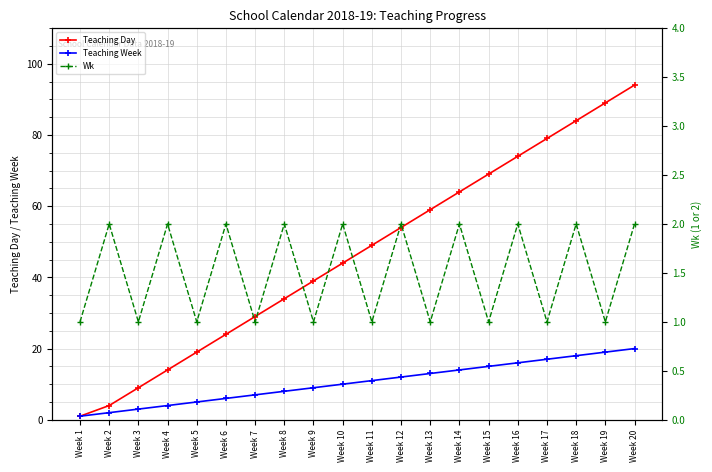

Is it true that Teaching Day equals 10 at Week 4?

False